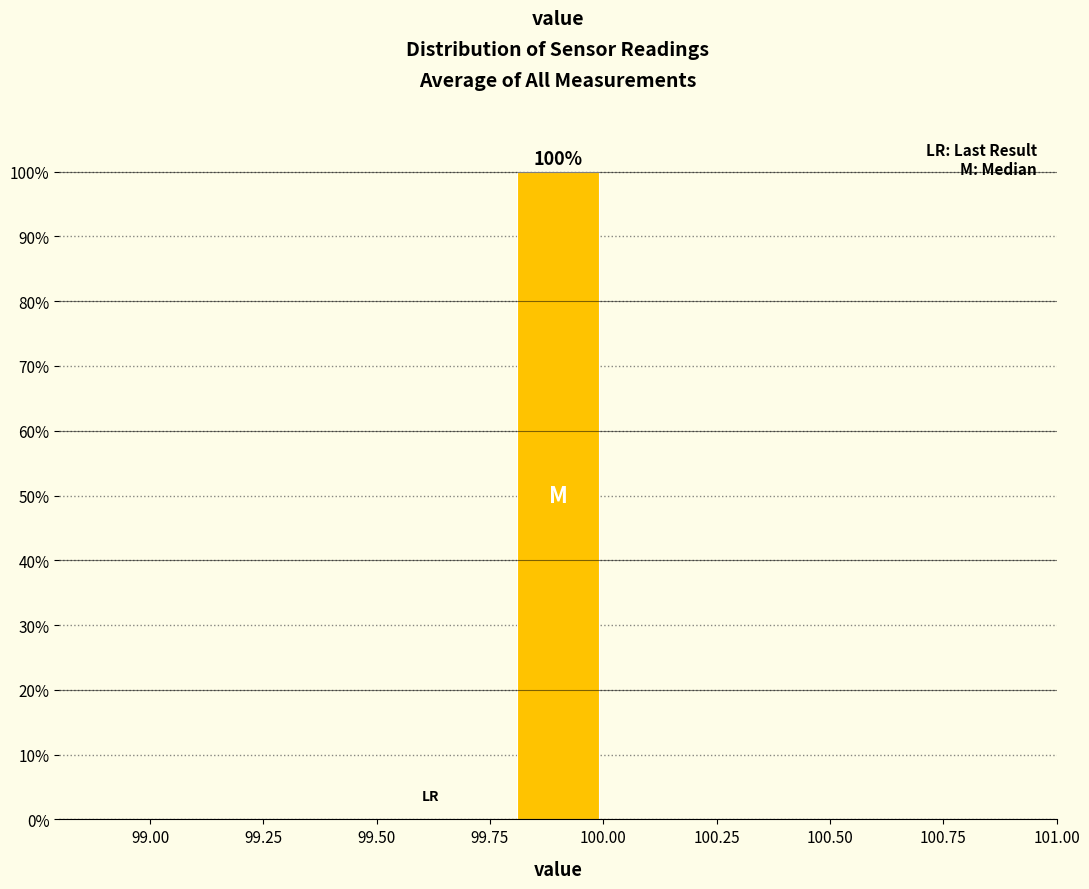

Which range on the x-axis has the tallest bar?

99.8 to 100.0